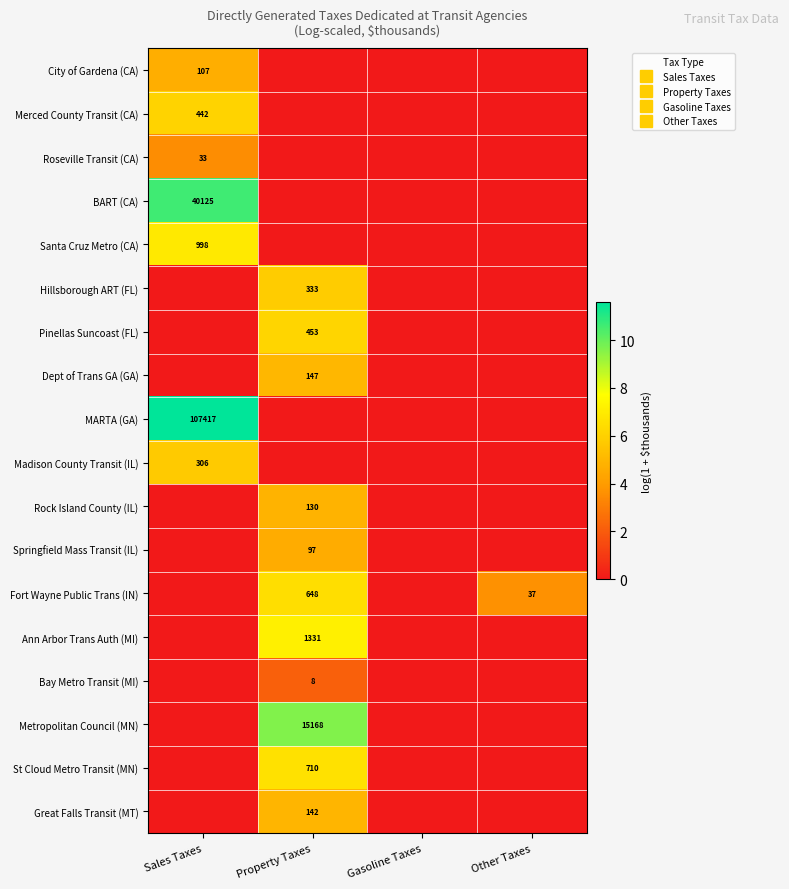

The Santa Cruz Metro (CA) series shows 0.0 at Property Taxes. True or false?

True